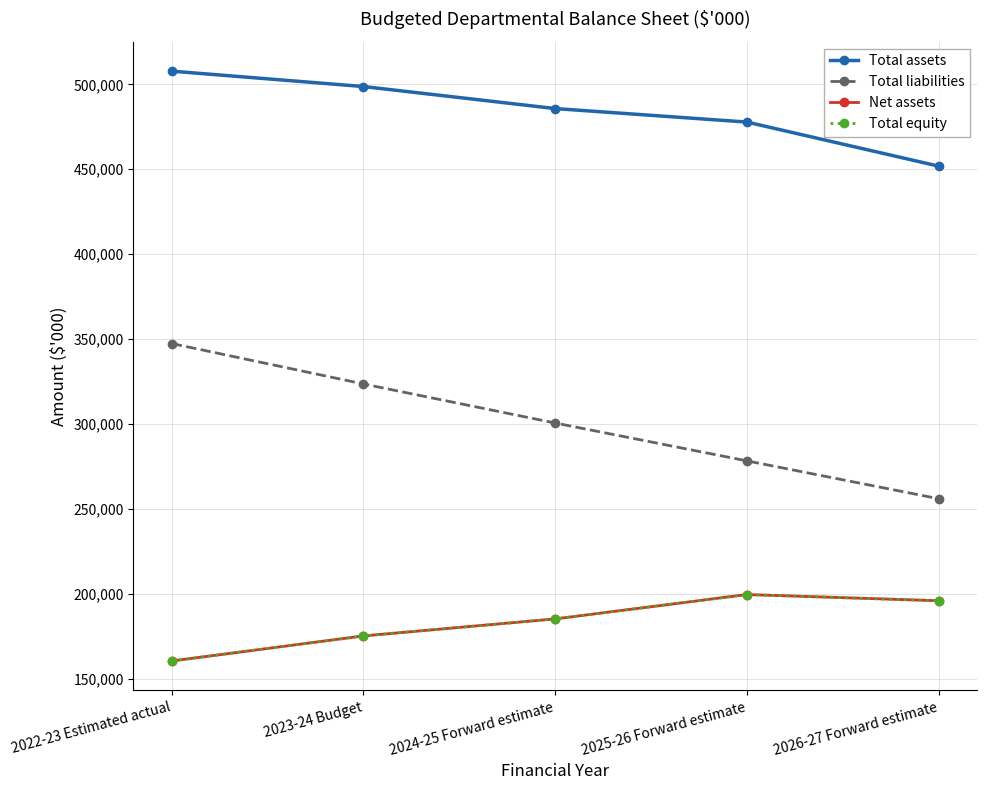

Is this an area chart (filled region under the line)?

No